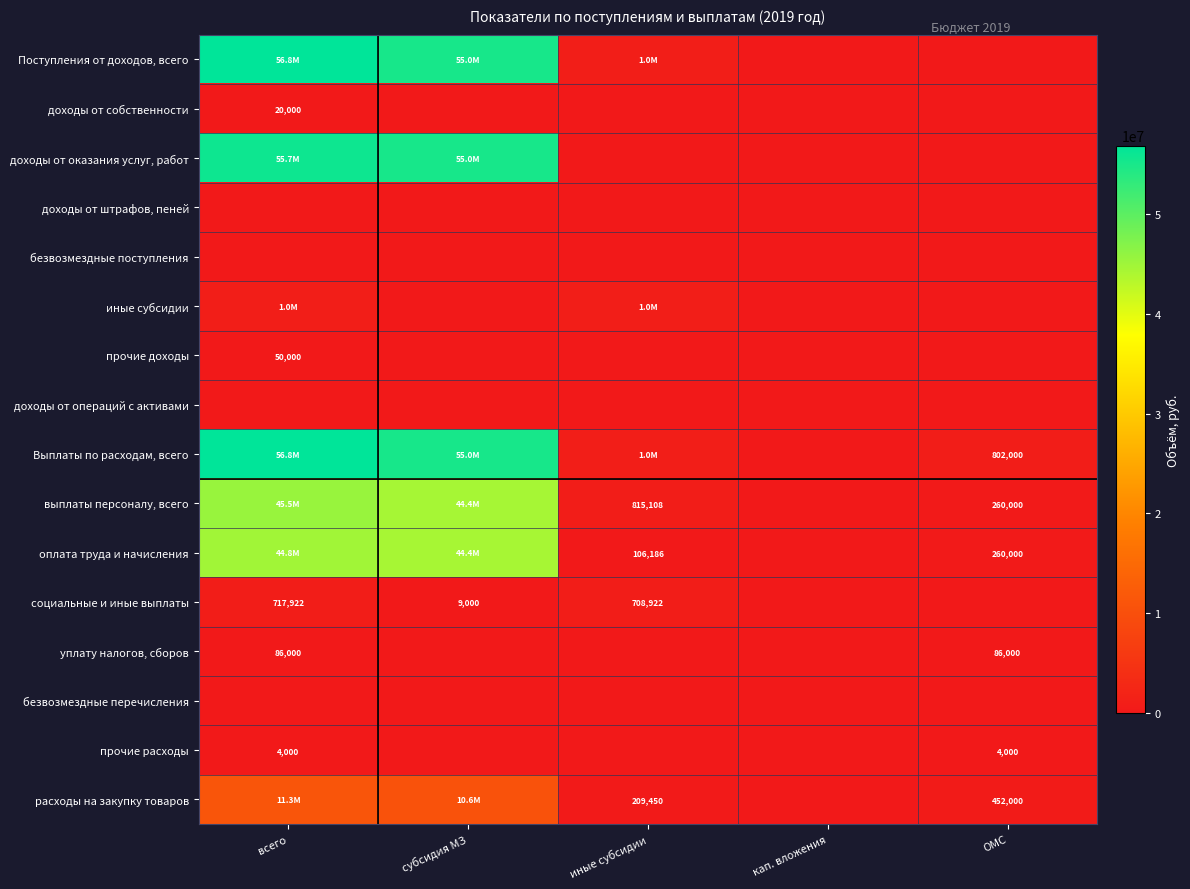

The value of уплату налогов, сборов at ОМС is 86000. True or false?

True